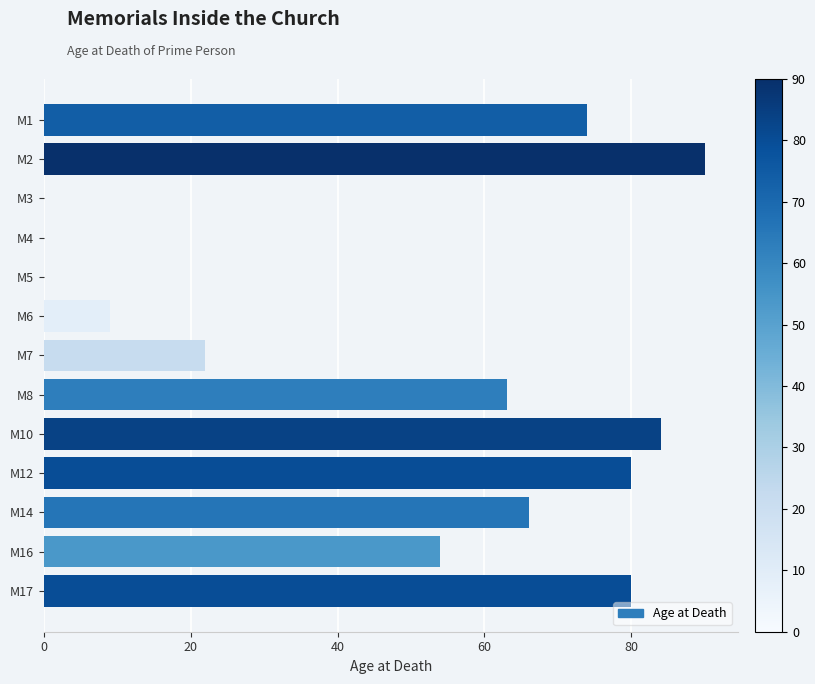

What is the sum of the values at M12 and M14?

146